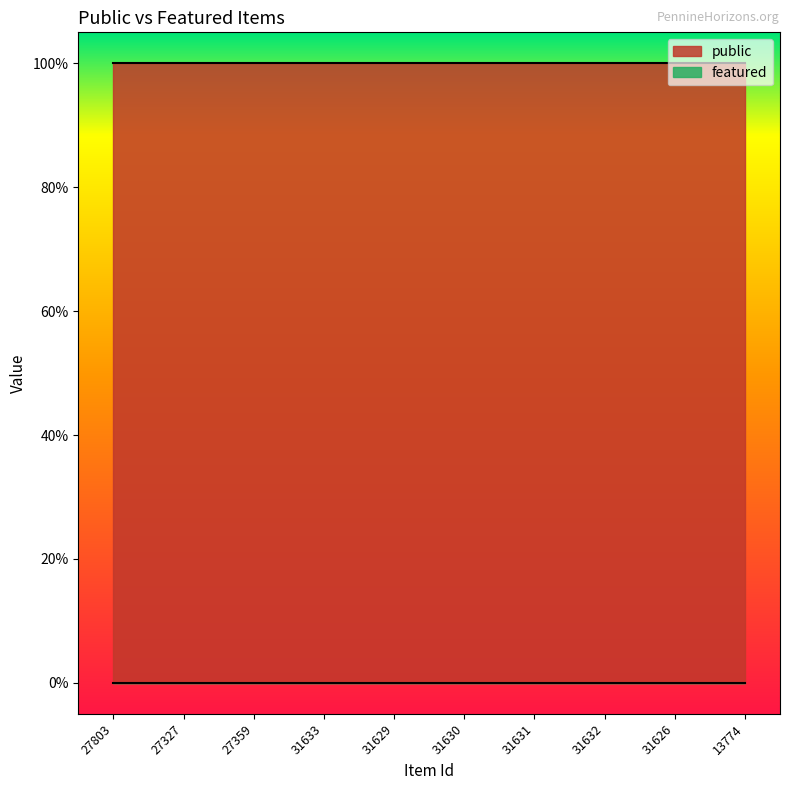

What is the total value across all series at 31633?

1